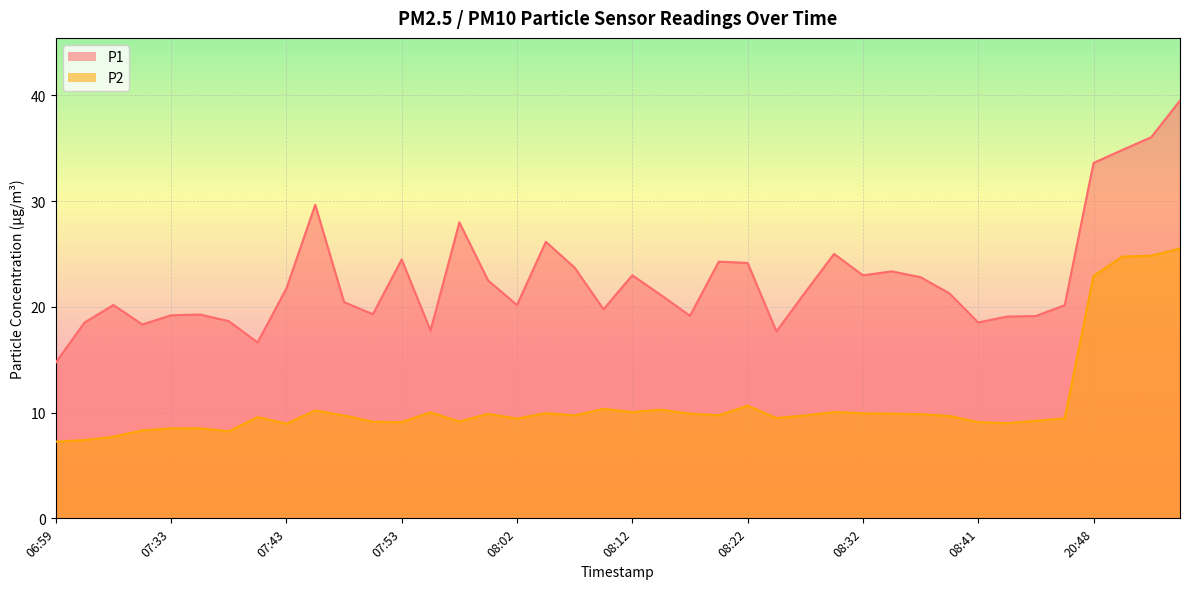

The P1 series shows 14.6 at 07:53. True or false?

False